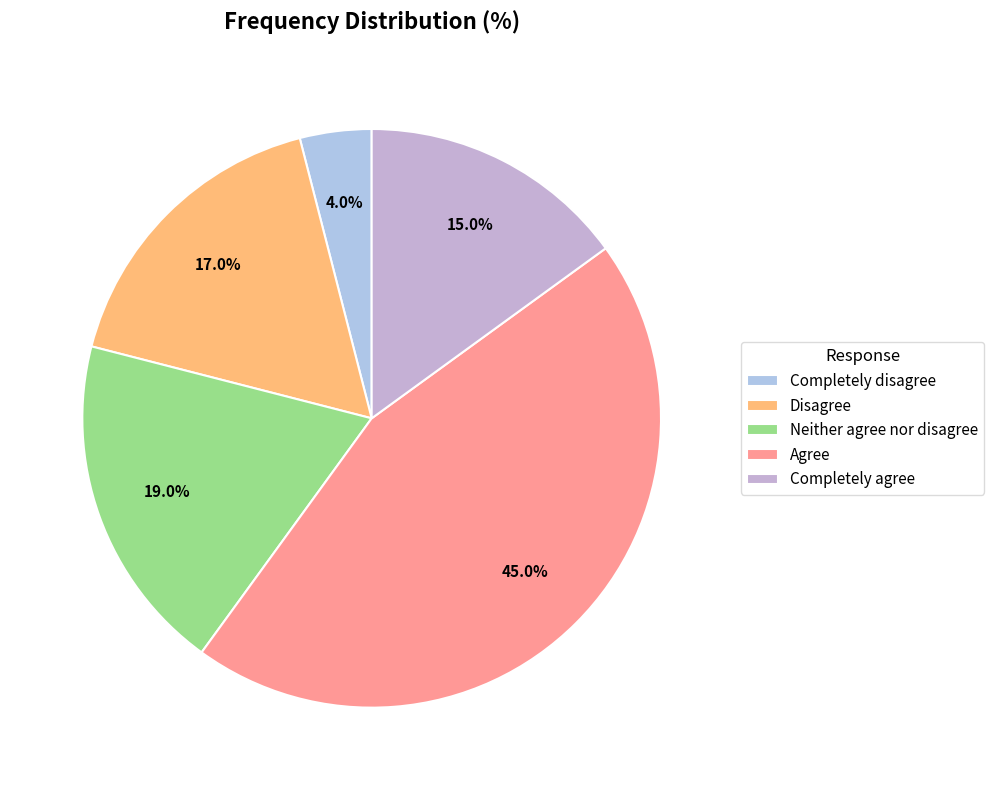

Rank the categories by value from highest to lowest.

Agree, Neither agree nor disagree, Disagree, Completely agree, Completely disagree